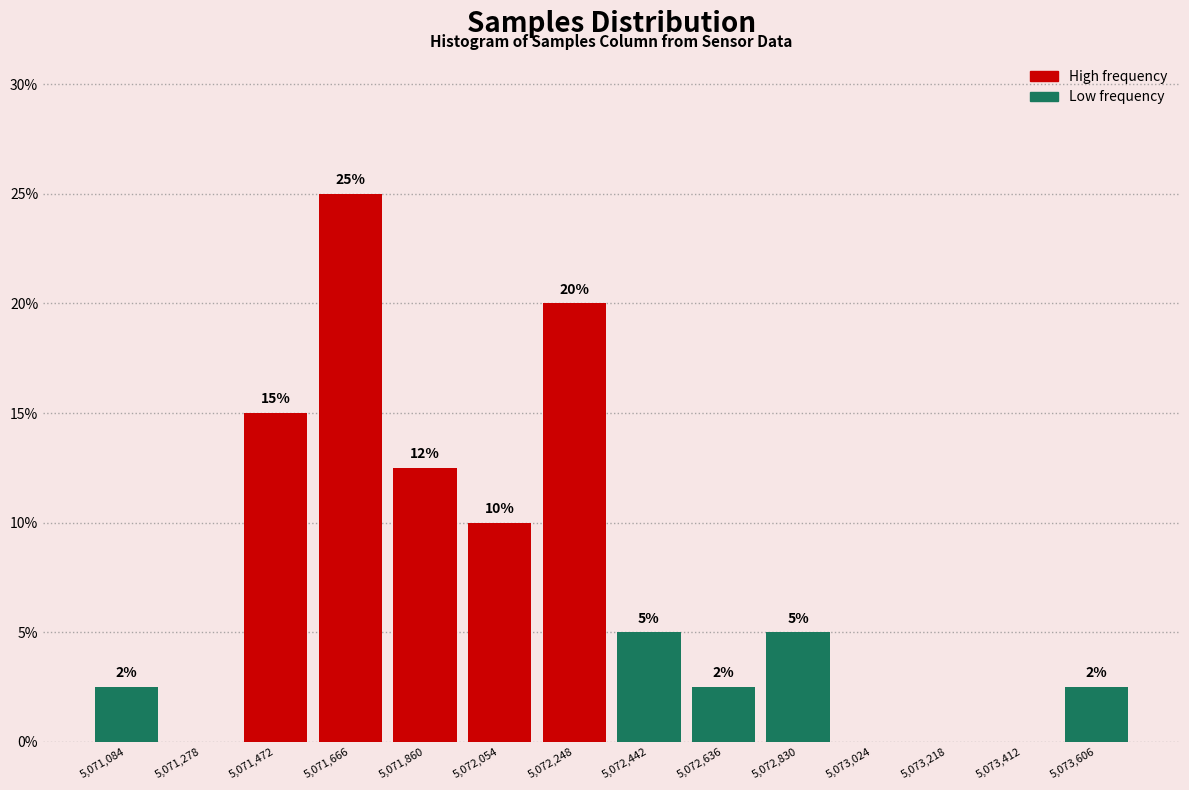

Which range on the x-axis has the tallest bar?

5071560 to 5071760